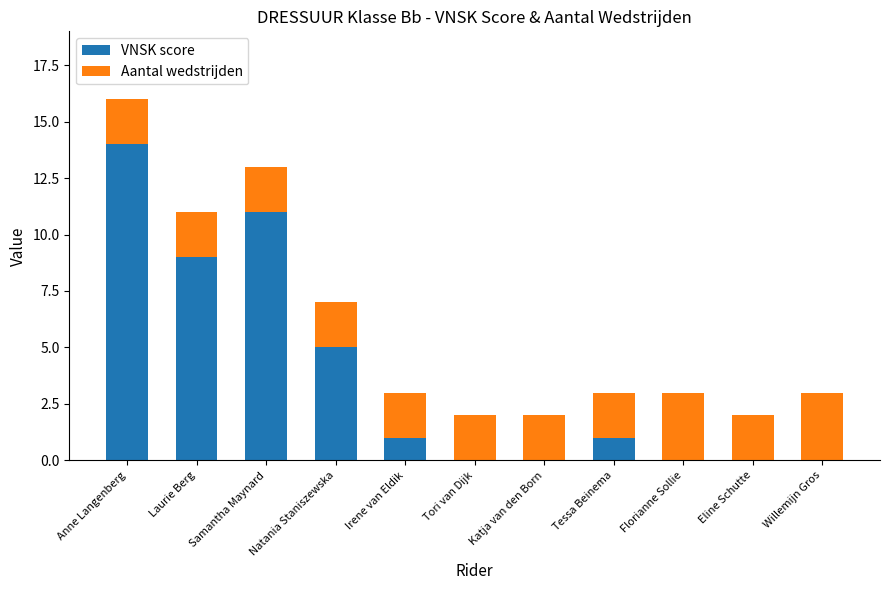

What is the total value across all series at Florianne Sollie?

3